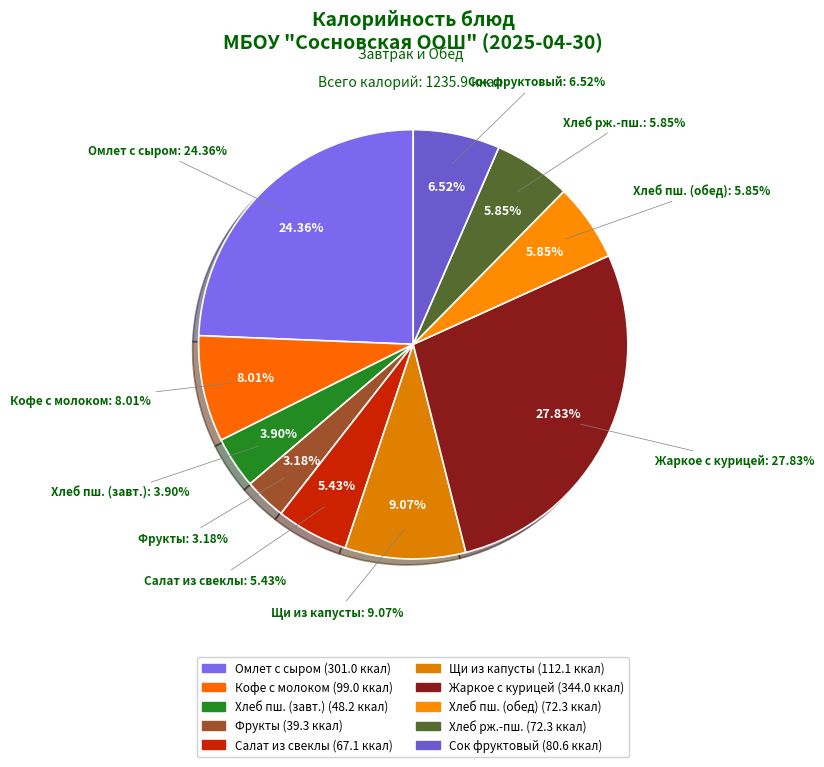

Is there any slice that represents more than half of the pie?

No